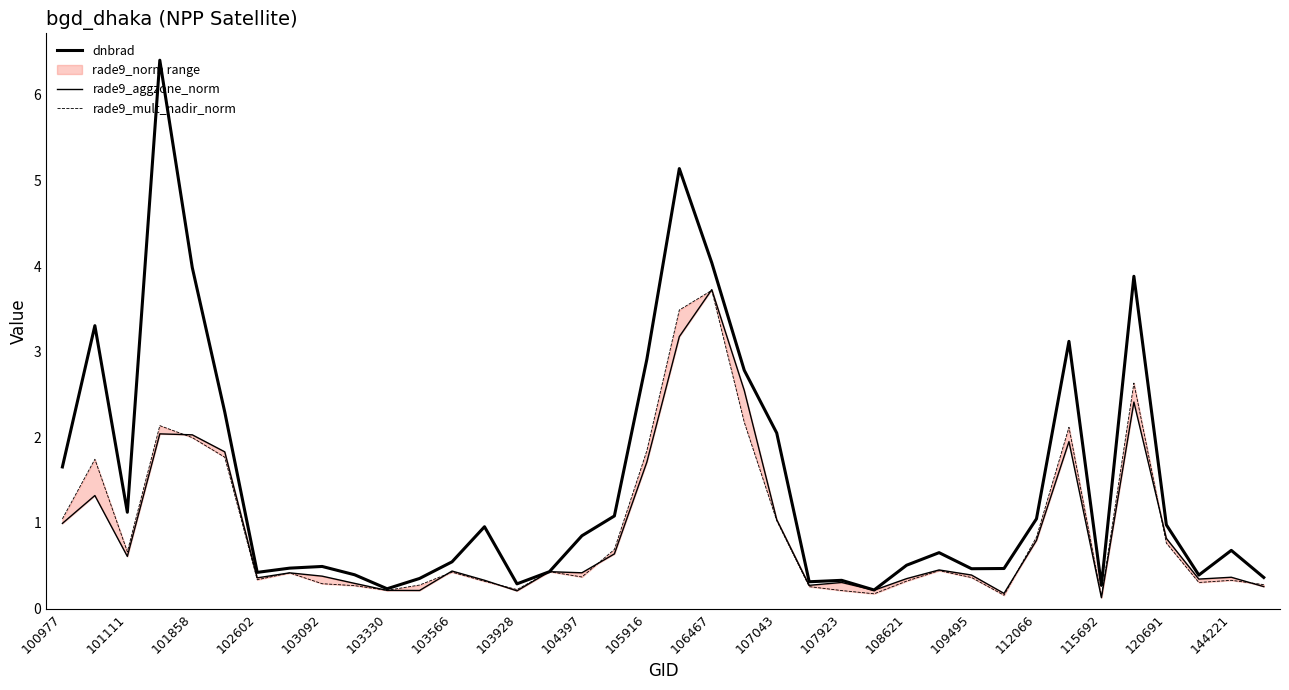

True or false: dnbrad has a value of 1.0 at 120691.

True